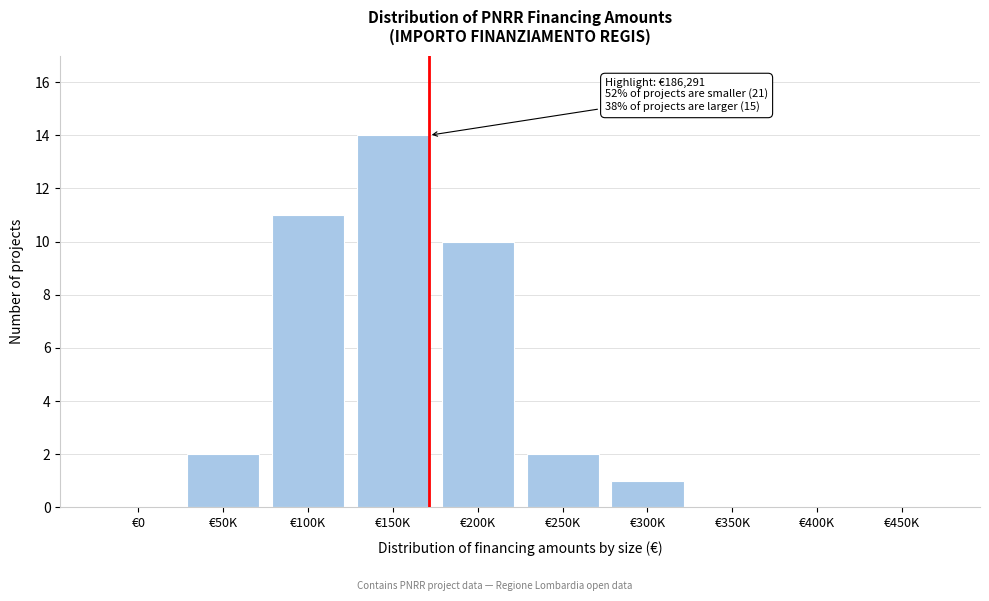

Reading left to right, list all the values displayed in this chart.

€0=0	€50K=2	€100K=11	€150K=14	€200K=10	€250K=2	€300K=1	€350K=0	€400K=0	€450K=0